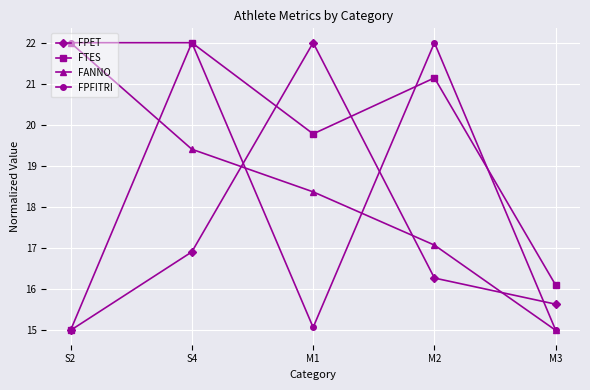

Which series has the largest total across all categories?

FPFITRI